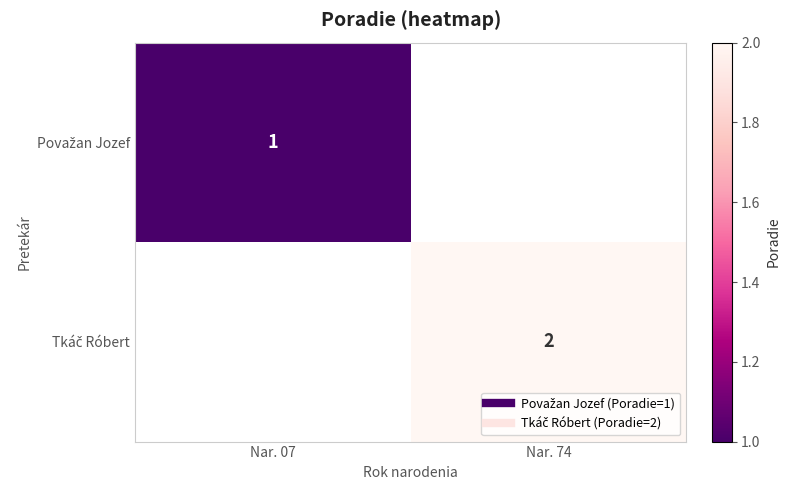

At which label does Tkáč Róbert reach its minimum?

Nar. 07